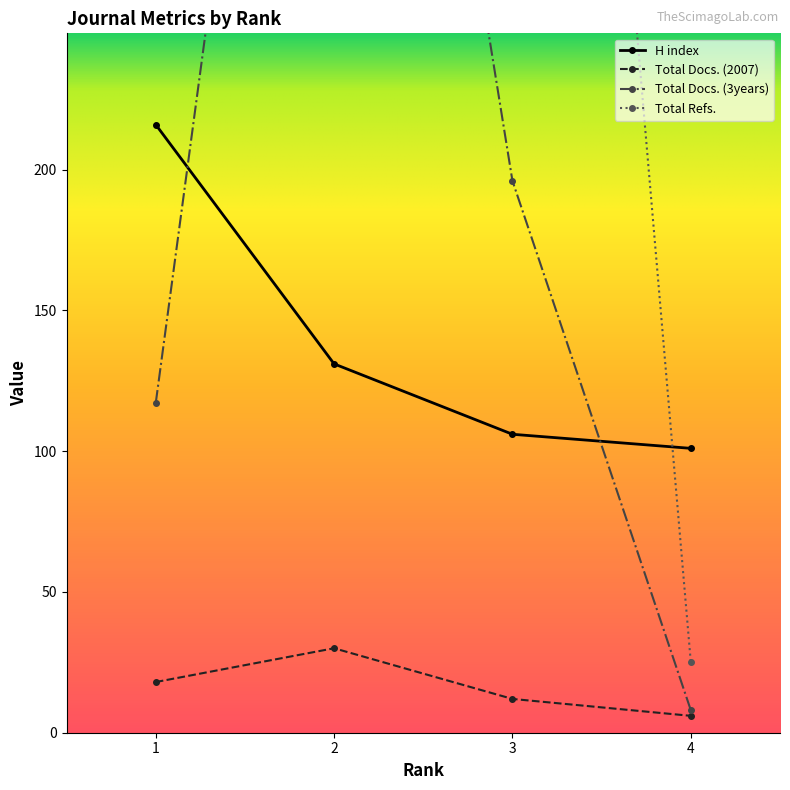

What is the difference between the second highest and second lowest values in the Total Refs. series?

361